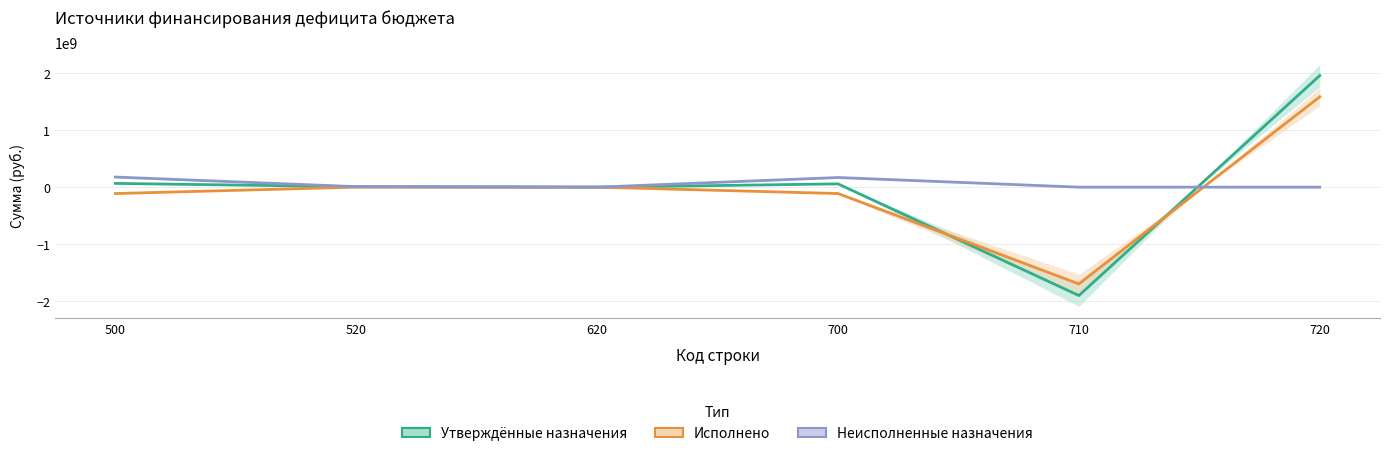

Which series has the widest spread of values?

Утверждённые назначения